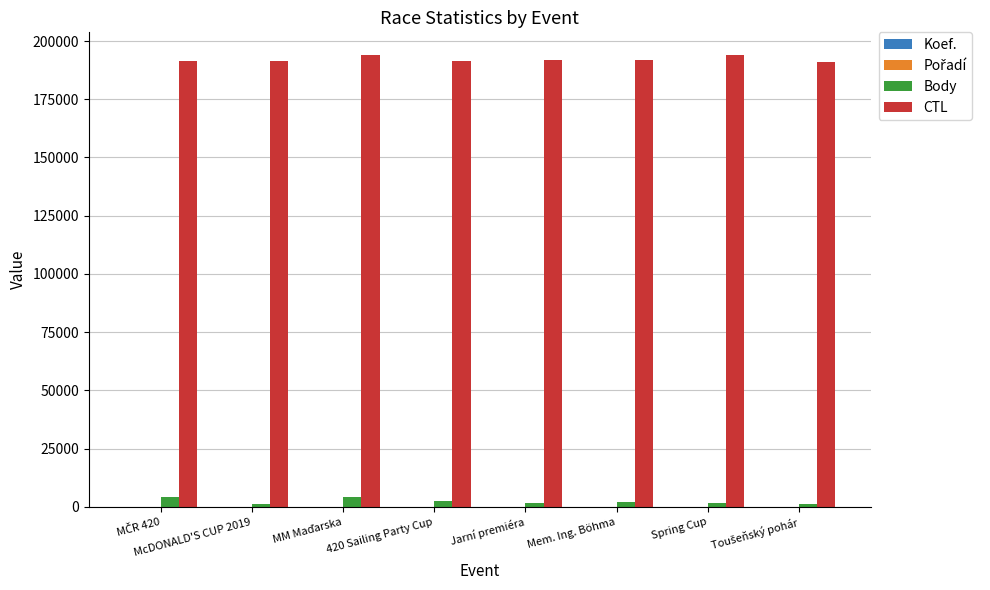

What is the sum of all Body values?

18698